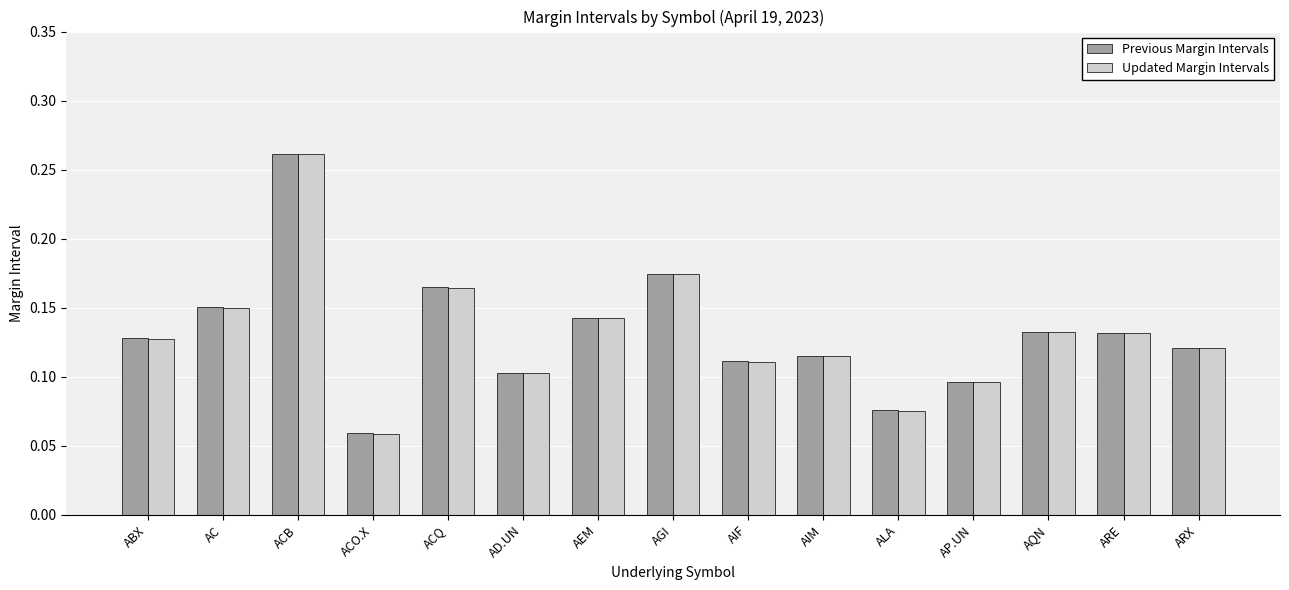

Between ACO.X and ARX, which series saw the biggest shift?

Previous Margin Intervals